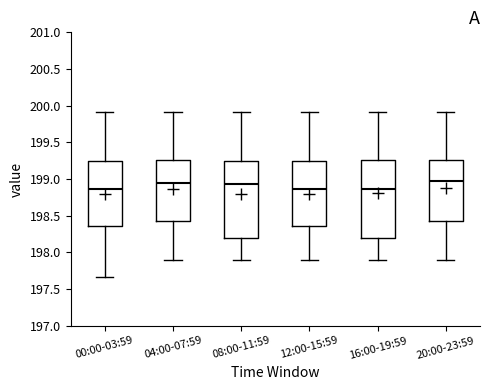

Reading left to right, read every box against the y-axis: the position of its median line, the range the box covers, and the ends of its whiskers. The values are not printed on the chart, so give them approximately, as read against the axis.

00:00-03:59: median 198.85, box 198.35 to 199.25, whiskers 197.65 to 199.90
04:00-07:59: median 198.95, box 198.45 to 199.25, whiskers 197.90 to 199.90
08:00-11:59: median 198.95, box 198.20 to 199.25, whiskers 197.90 to 199.90
12:00-15:59: median 198.85, box 198.35 to 199.25, whiskers 197.90 to 199.90
16:00-19:59: median 198.85, box 198.20 to 199.25, whiskers 197.90 to 199.90
20:00-23:59: median 198.95, box 198.45 to 199.25, whiskers 197.90 to 199.90